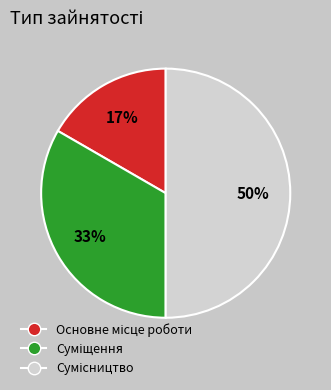

To the nearest percent, what is the difference between the largest and smallest slice percentages?

33%